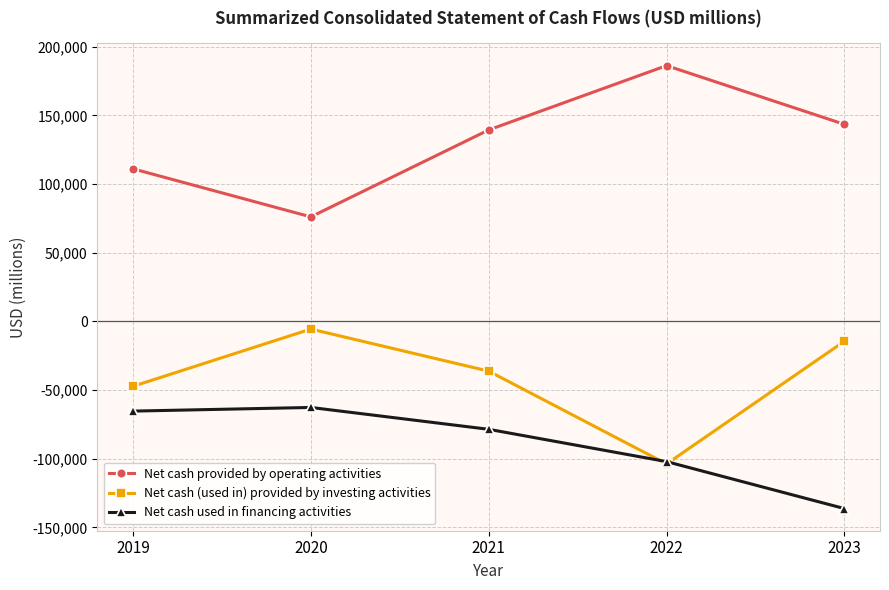

Is the value of Net cash (used in) provided by investing activities at 2022 greater than the value of Net cash used in financing activities at 2019?

No